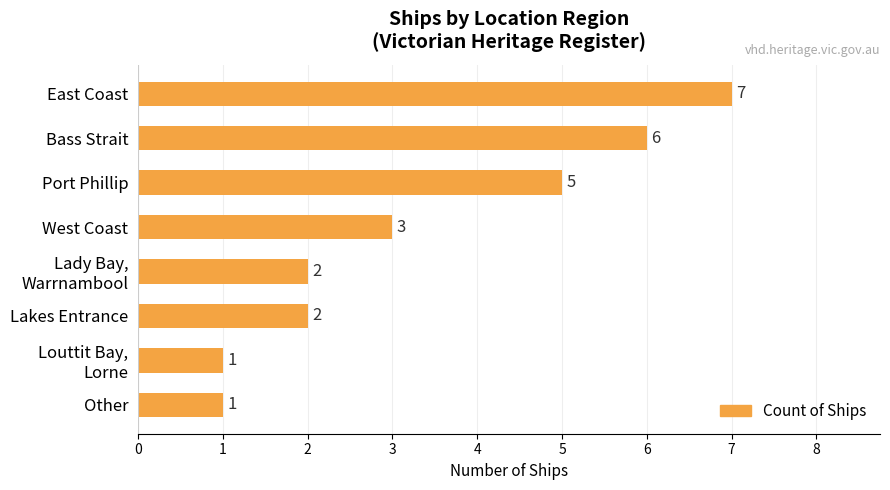

What is the maximum value shown in the chart?

7